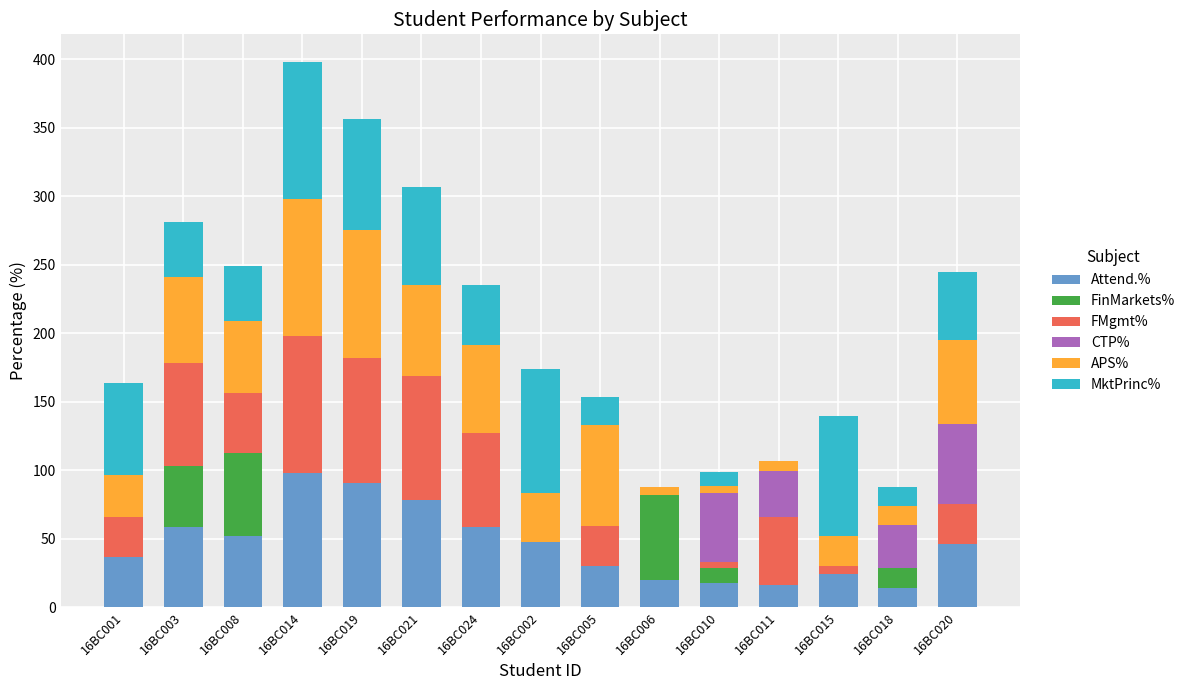

What is the total value across all series at 16BC019?

356.1